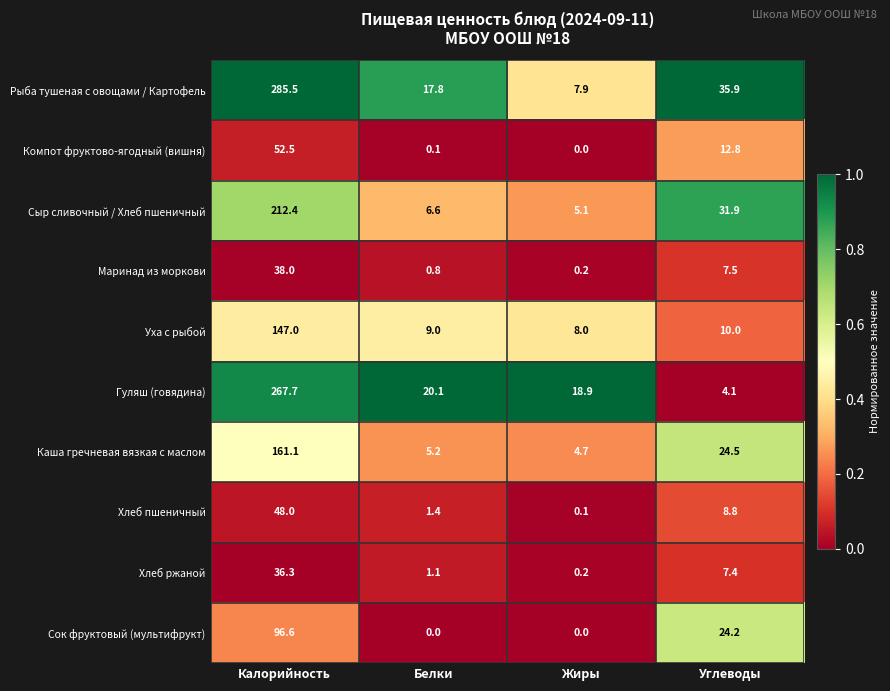

At which category is the sum across all series the highest?

Калорийность